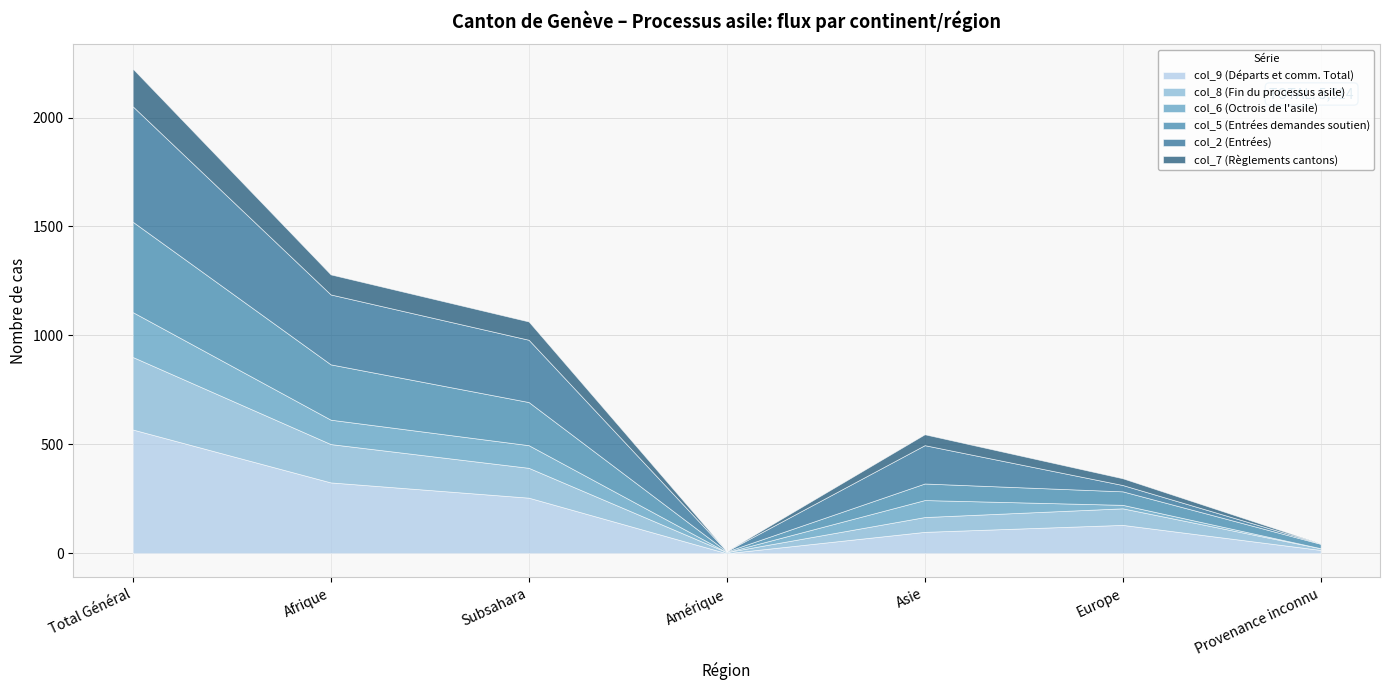

True or false: col_9 (Départs et comm. Total) and col_2 (Entrées) intersect in this chart.

True